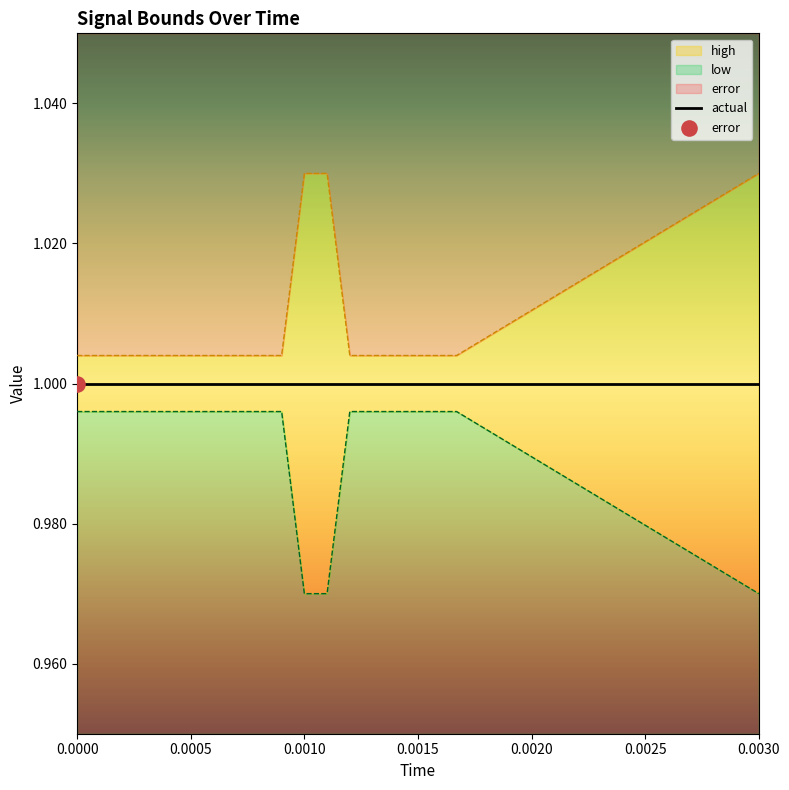

Which series has the largest total across all categories?

high